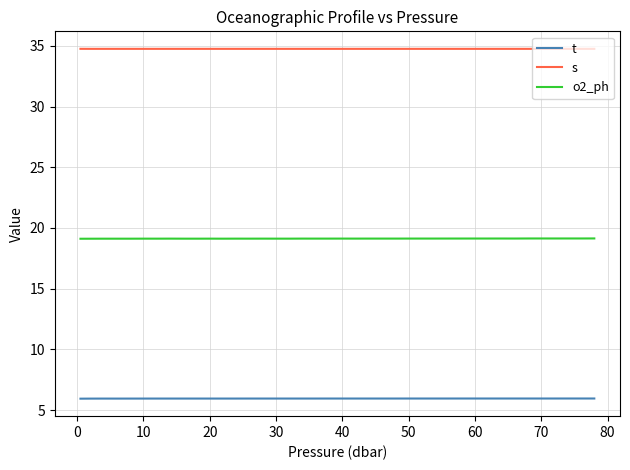

True or false: s and o2_ph intersect in this chart.

False